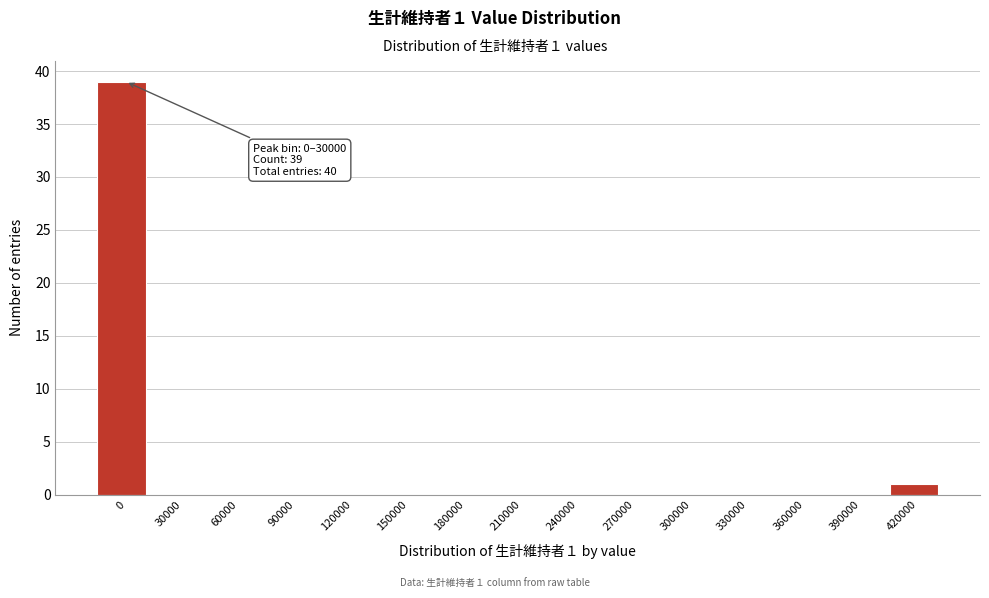

Reading left to right, list all the values displayed in this chart.

0=39	30000=0	60000=0	90000=0	120000=0	150000=0	180000=0	210000=0	240000=0	270000=0	300000=0	330000=0	360000=0	390000=0	420000=1